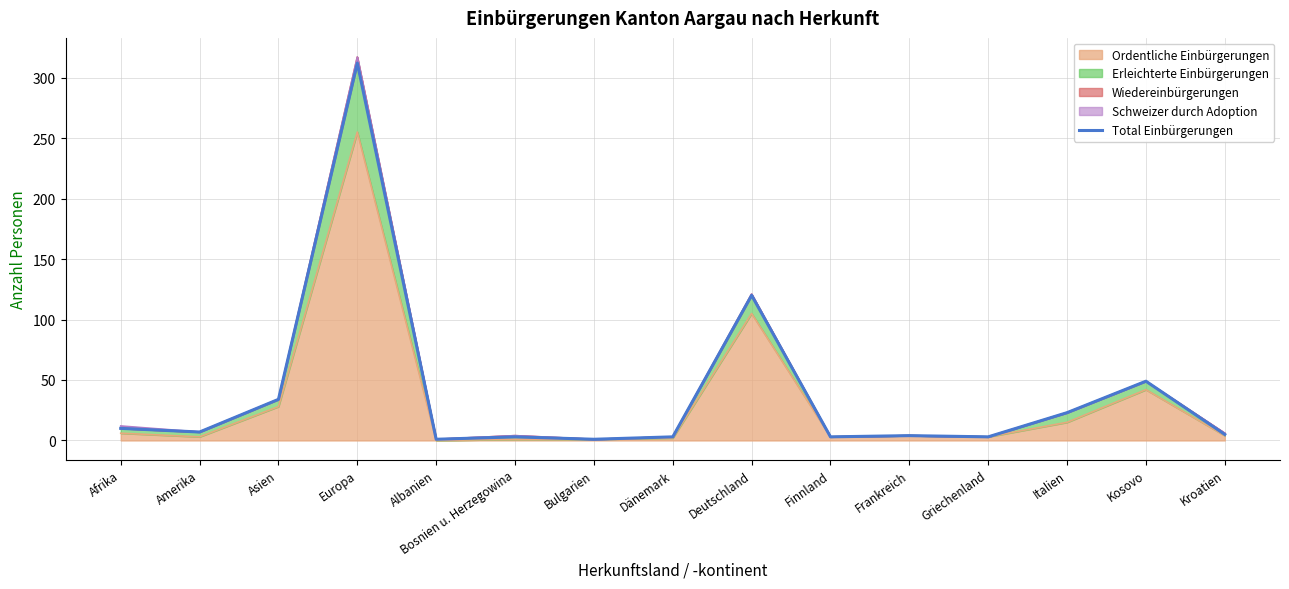

At which category does the data reach its first local peak?

Europa